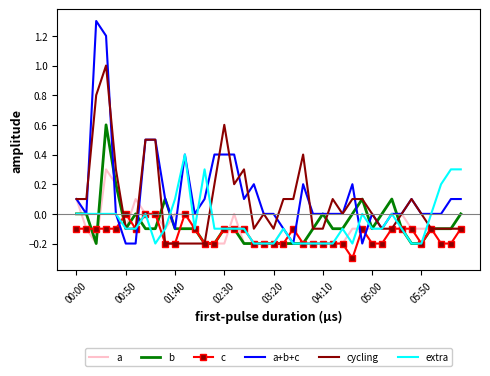

What is the minimum value shown in the chart?

-0.3